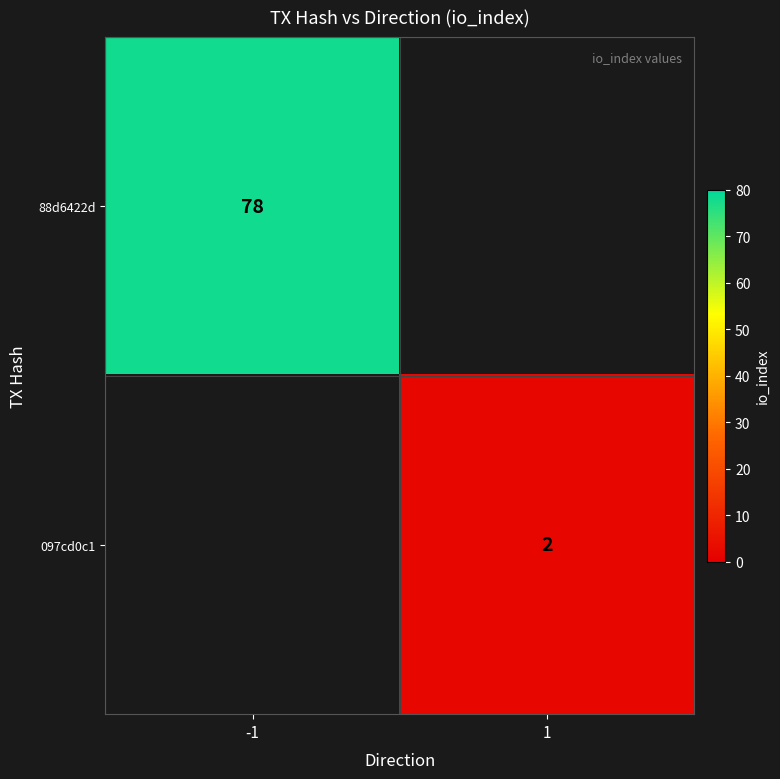

True or false: 097cd0c1 has a value of 1 at 1.

False